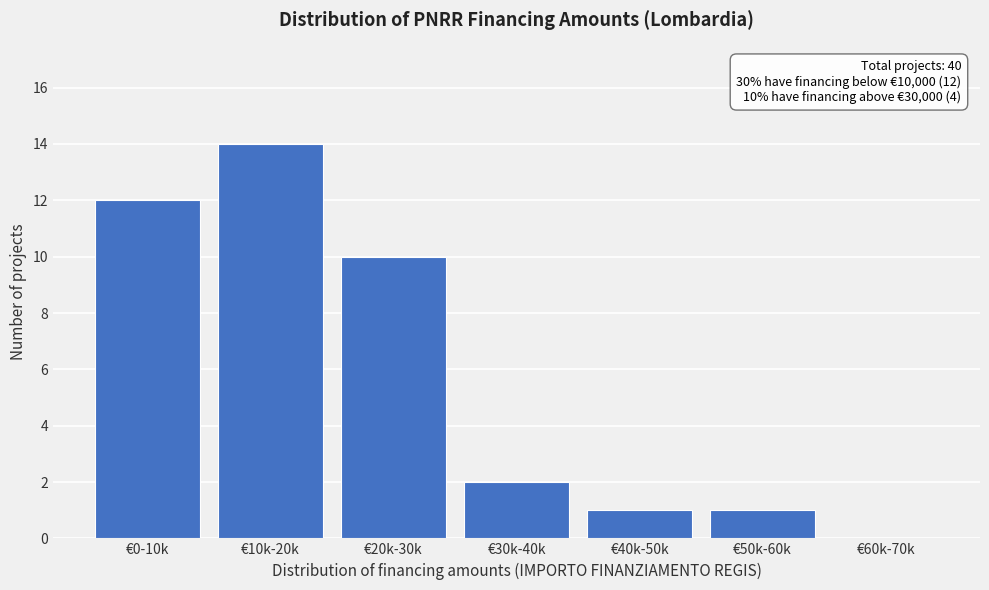

Reading left to right, list all the values displayed in this chart.

€0-10k=12	€10k-20k=14	€20k-30k=10	€30k-40k=2	€40k-50k=1	€50k-60k=1	€60k-70k=0